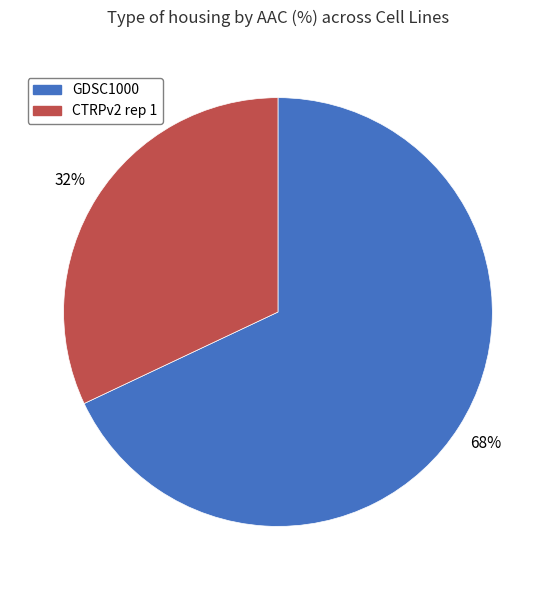

To the nearest percent, what percentage of the pie is CTRPv2 rep 1?

32%